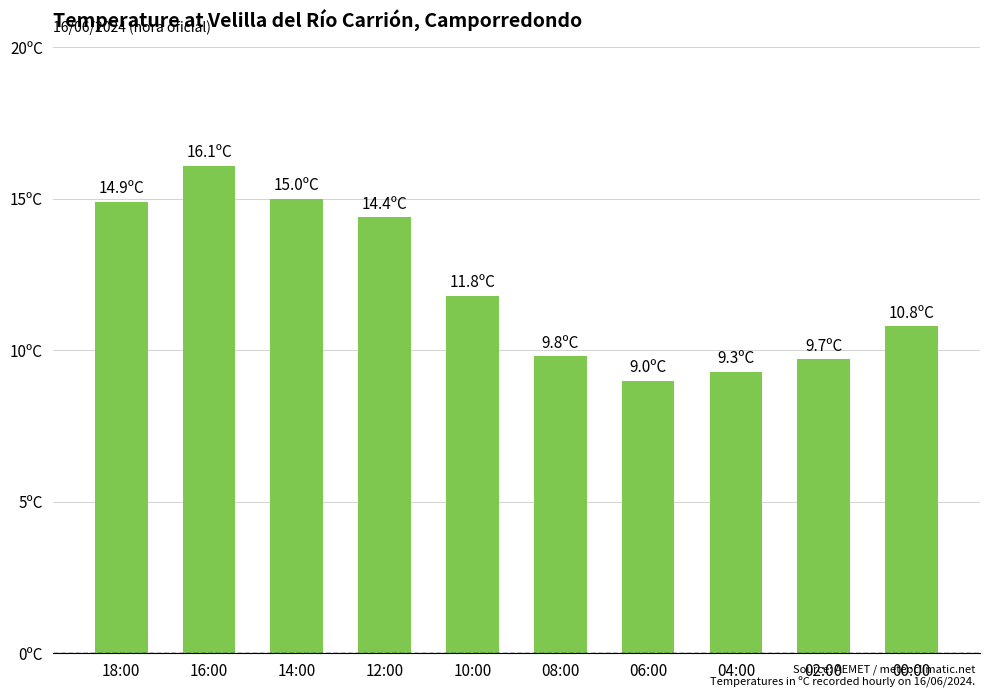

Approximately how many times larger is the value at 08:00 compared to 04:00?

1.1